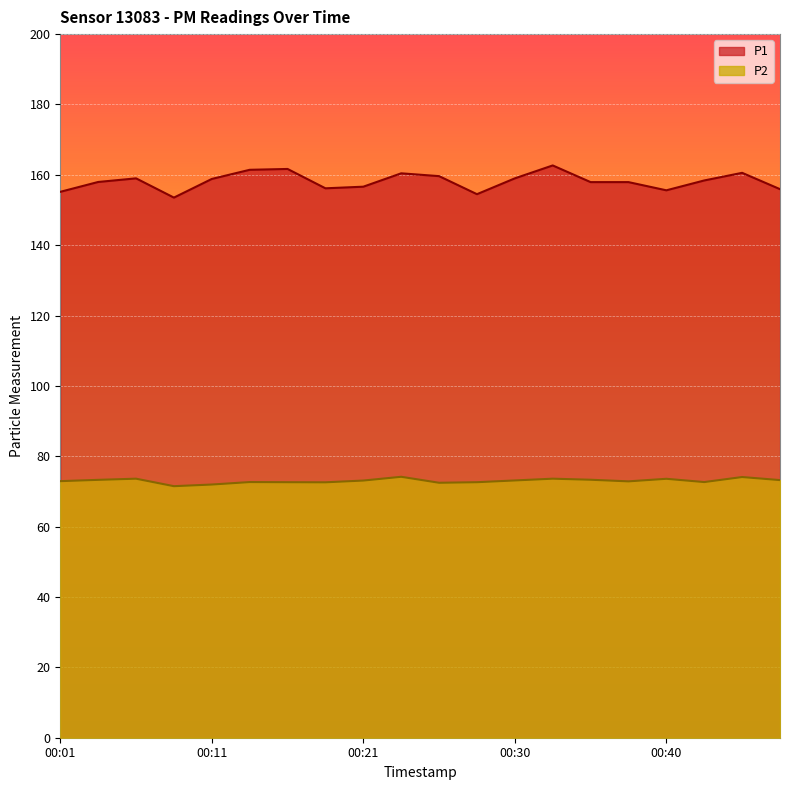

Reading left to right, what are all the values shown in this chart?

P1: 00:01=155.2	00:03=158.0	00:06=159.0	00:08=153.5	00:11=158.8	00:13=161.4	00:16=161.7	00:18=156.2	00:21=156.6	00:23=160.4	00:26=159.6	00:28=154.5	00:30=159.0	00:33=162.7	00:35=157.9	00:38=157.9	00:40=155.6	00:43=158.4	00:45=160.6	00:48=155.9
P2: 00:01=72.9	00:03=73.3	00:06=73.6	00:08=71.5	00:11=72.0	00:13=72.7	00:16=72.6	00:18=72.6	00:21=73.1	00:23=74.2	00:26=72.5	00:28=72.6	00:30=73.1	00:33=73.6	00:35=73.3	00:38=72.9	00:40=73.6	00:43=72.7	00:45=74.1	00:48=73.2